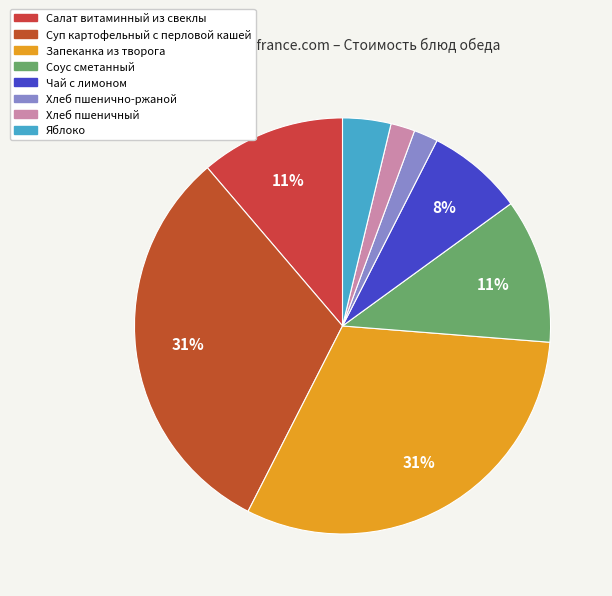

Does Хлеб пшеничный represent more than half of the total?

No